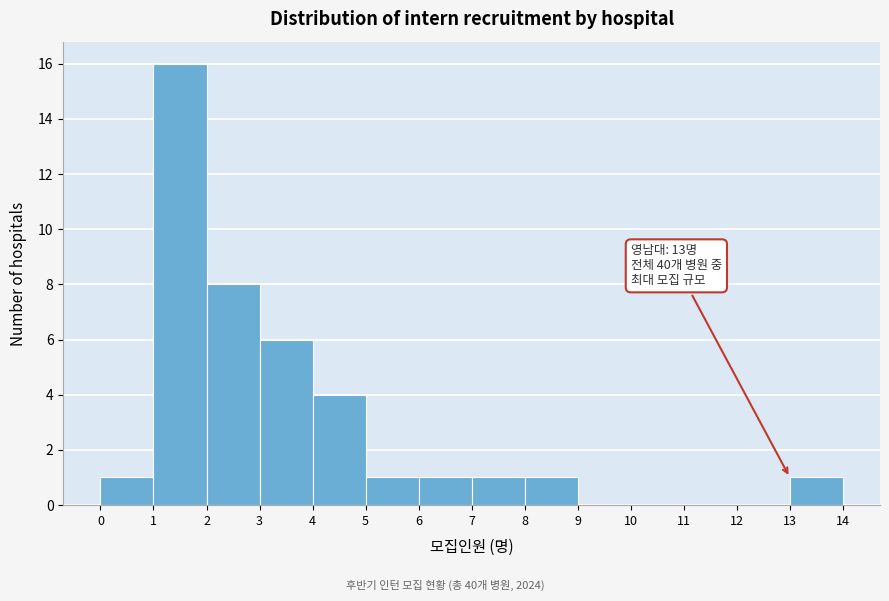

Over which range of the x-axis is the bar tallest?

1 to 2